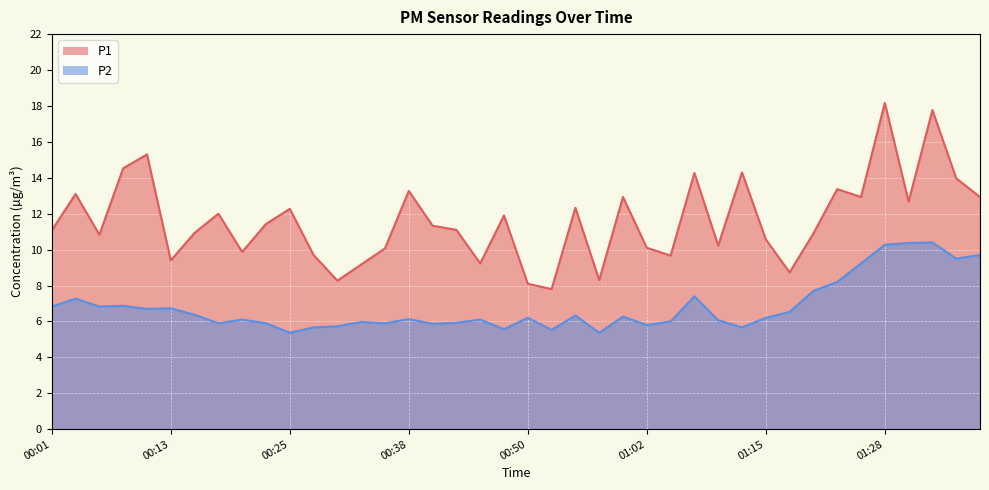

How many lines are shown in the chart?

2